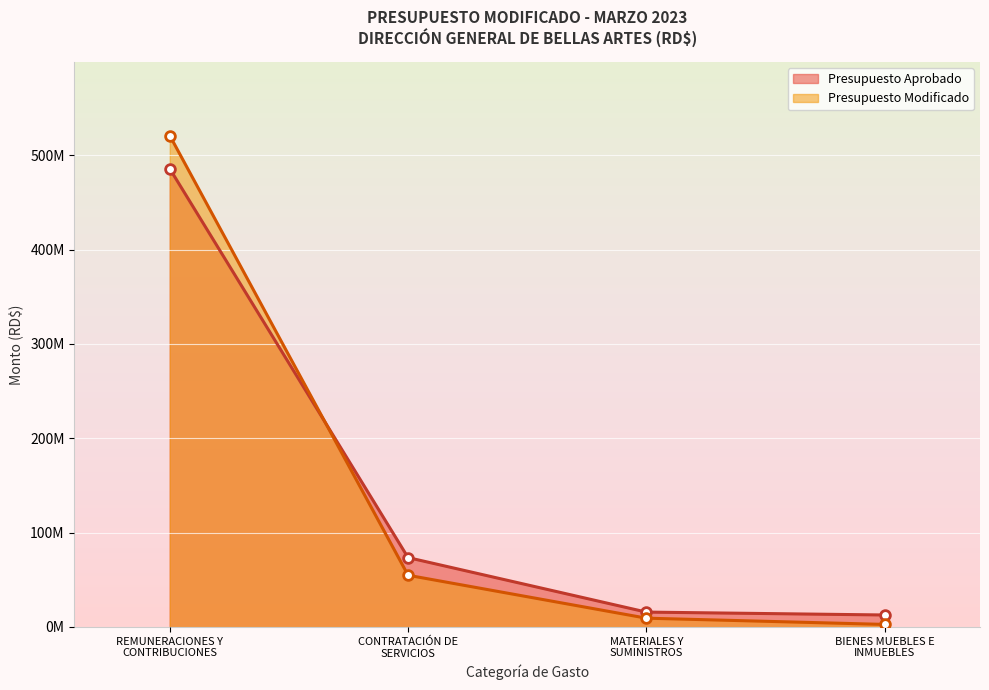

Reading left to right, list all the values displayed in this chart.

Presupuesto Aprobado: 485837993	73550000	15765000	12699998
Presupuesto Modificado: 521001817	54828520	9322654	2700000